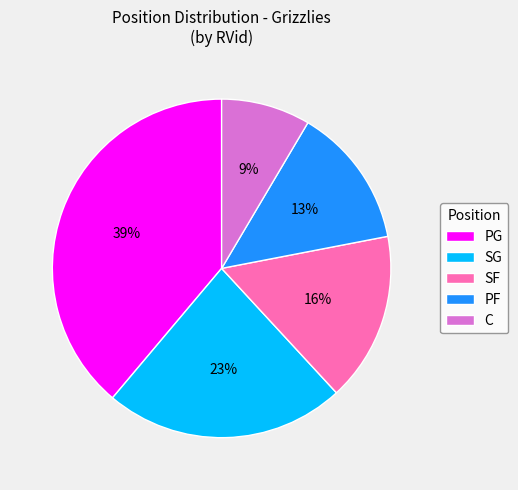

True or false: PF accounts for 1% of the total.

False